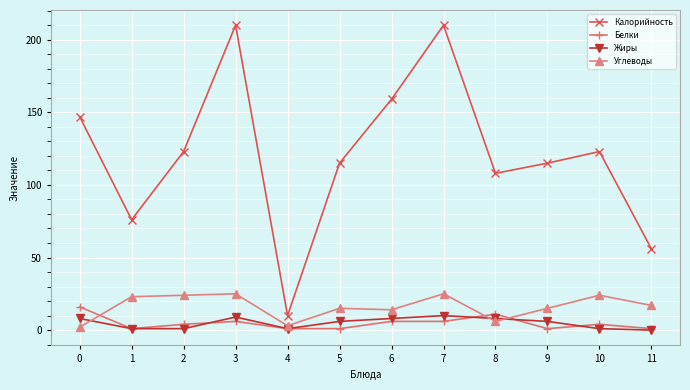

True or false: Углеводы and Калорийность intersect in this chart.

False